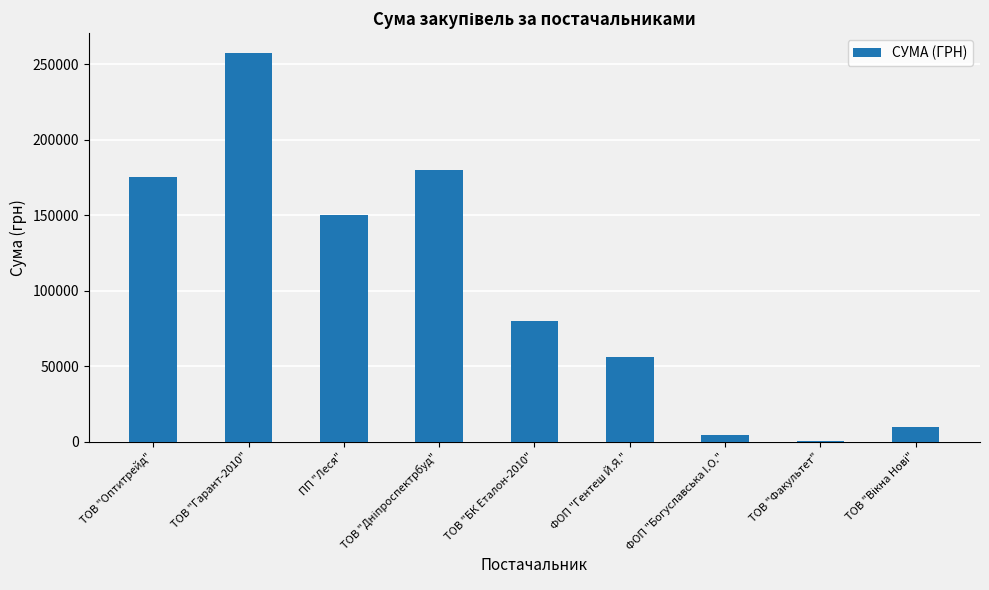

Reading right to left, transcribe all the data shown in this chart.

9932.0	385.0	4279.0	55817.0	79778.0	179989.2	149863.5	257856.4	175446.4